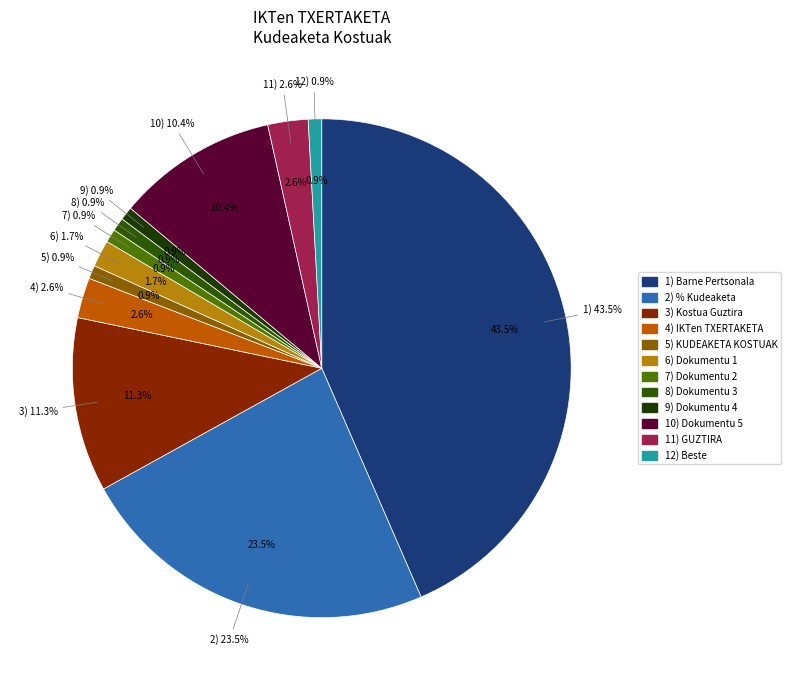

Which has a higher value, 12) Dokumentu 12 or 2) Dokumentu 2?

2) Dokumentu 2